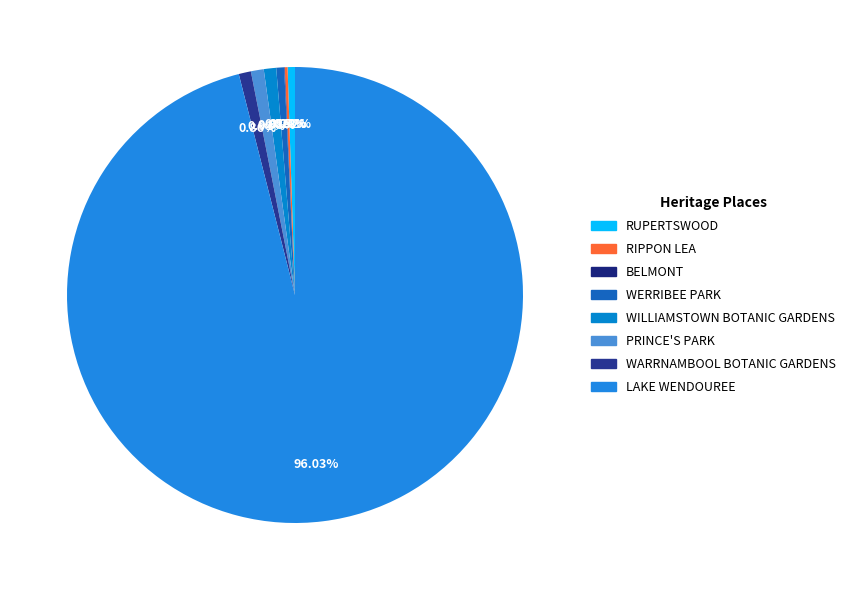

Count the number of slices in the pie.

8